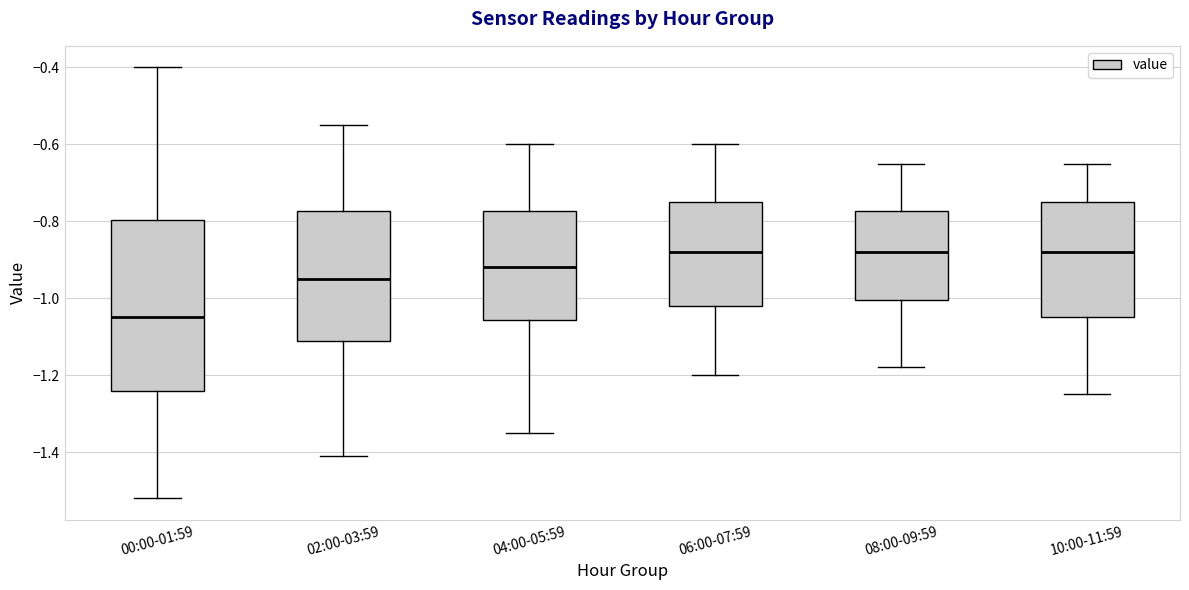

Reading left to right, read every box against the y-axis: the position of its median line, the range the box covers, and the ends of its whiskers. The values are not printed on the chart, so give them approximately, as read against the axis.

00:00-01:59: median -1.04, box -1.24 to -0.80, whiskers -1.52 to -0.40
02:00-03:59: median -0.94, box -1.12 to -0.78, whiskers -1.40 to -0.54
04:00-05:59: median -0.92, box -1.06 to -0.78, whiskers -1.34 to -0.60
06:00-07:59: median -0.88, box -1.02 to -0.74, whiskers -1.20 to -0.60
08:00-09:59: median -0.88, box -1.00 to -0.78, whiskers -1.18 to -0.64
10:00-11:59: median -0.88, box -1.04 to -0.74, whiskers -1.24 to -0.64